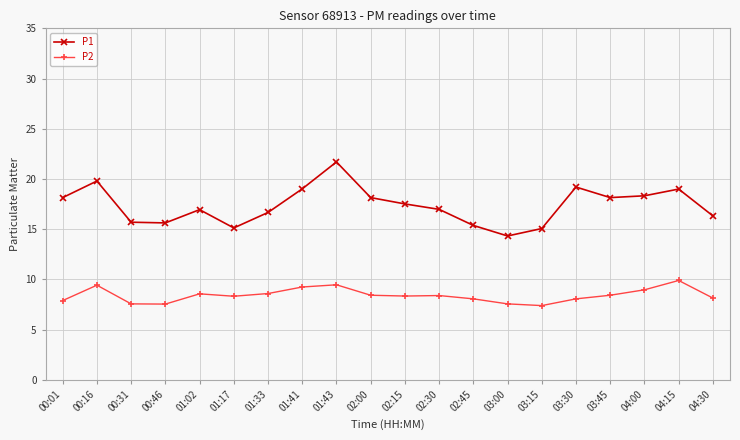

Rank the series by their maximum value, from lowest to highest.

P2, P1